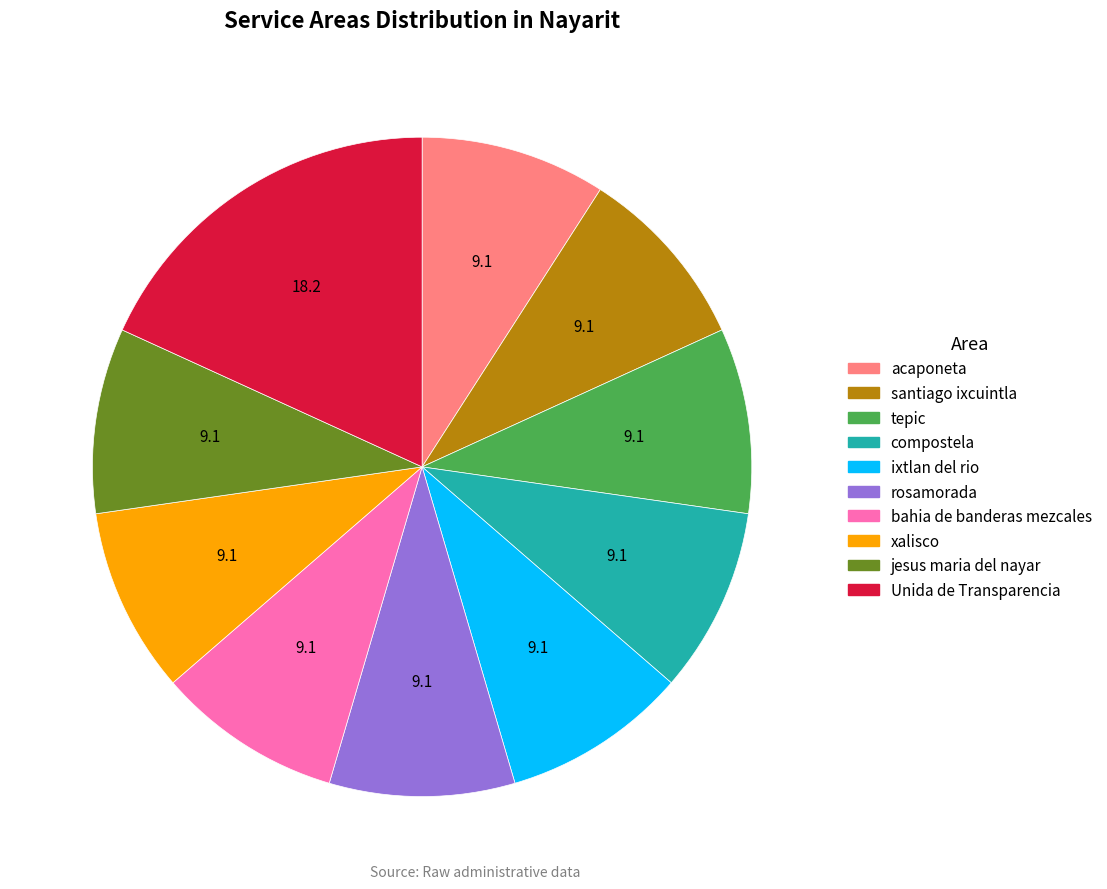

Approximately how many times larger is the value at rosamorada compared to tepic?

1.0